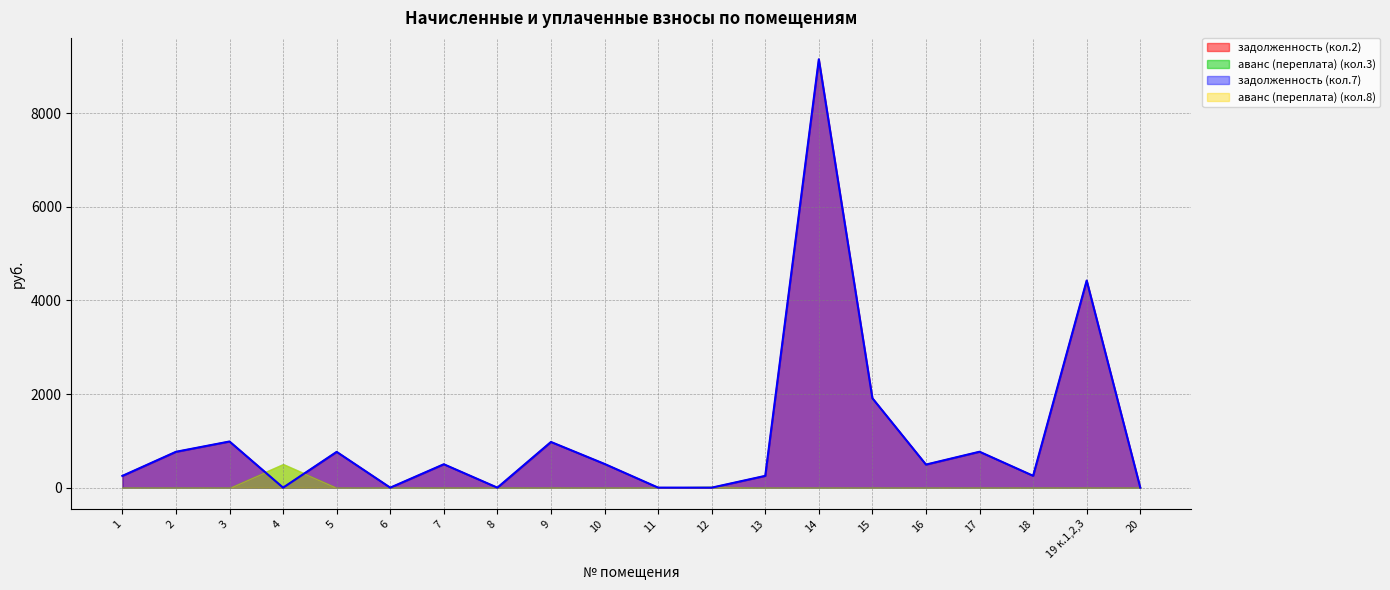

Is it true that задолженность (кол.7) equals 486.3 at 5?

False